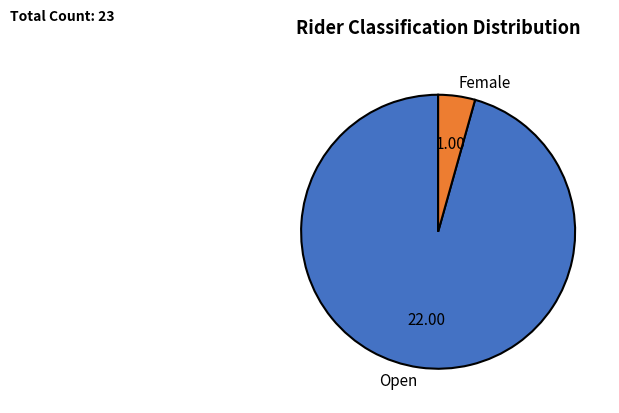

Which category accounts for the majority?

Open